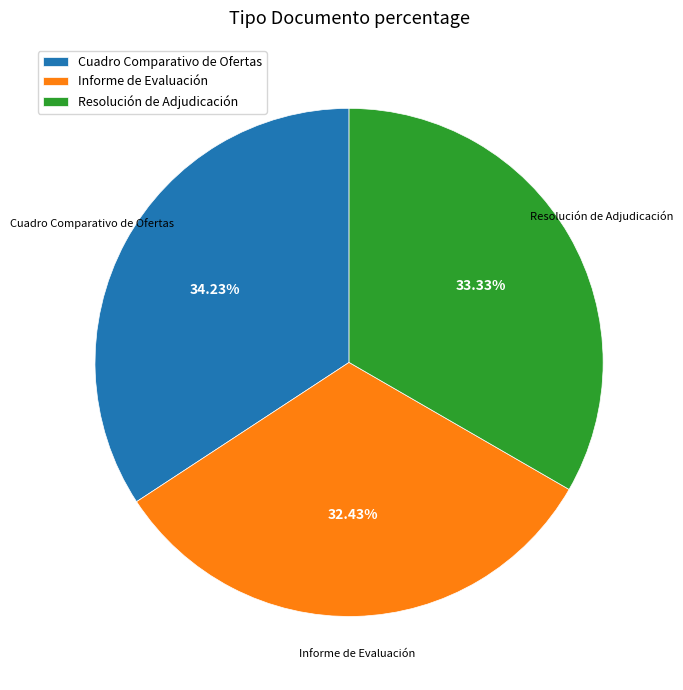

Is it true that Informe de Evaluación is 20% of the pie?

False